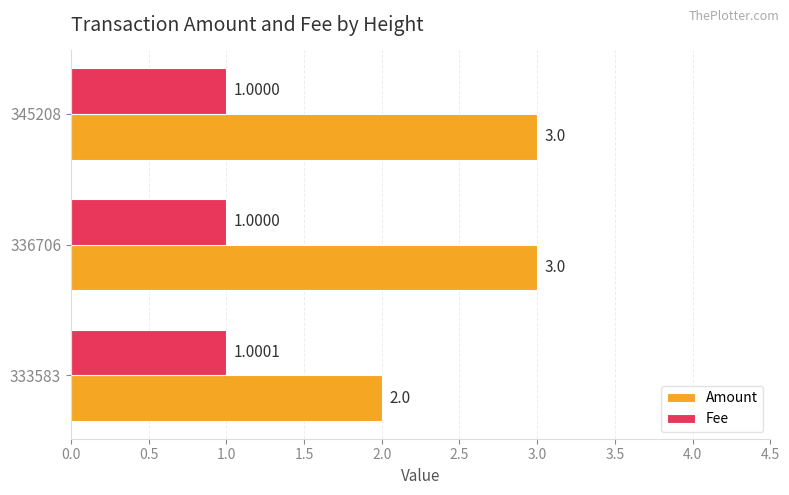

What are all the series names shown in the legend?

Amount, Fee